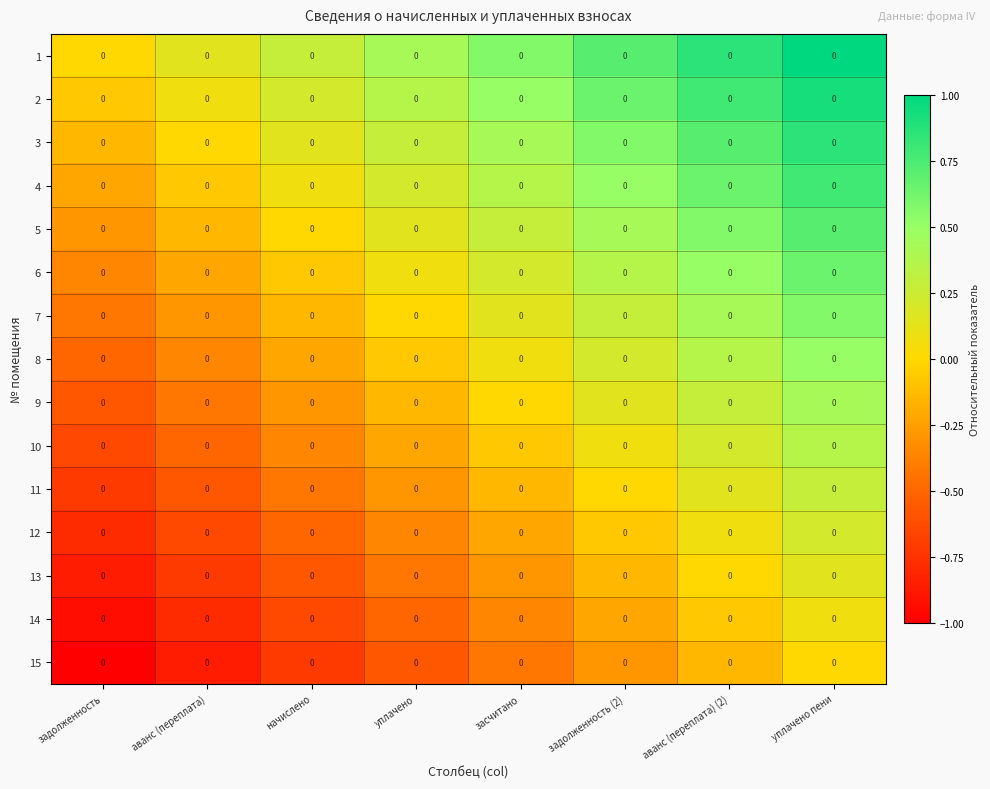

What is the maximum value for 9?

0.4